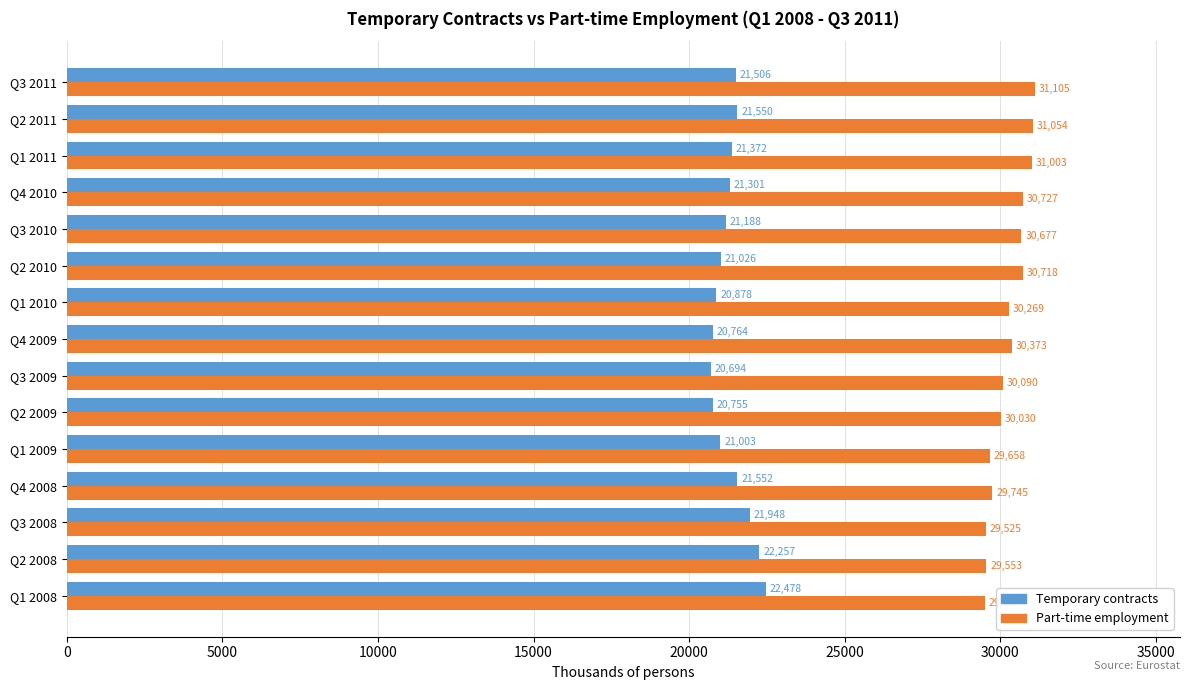

What are all the series names shown in the legend?

Temporary contracts, Part-time employment